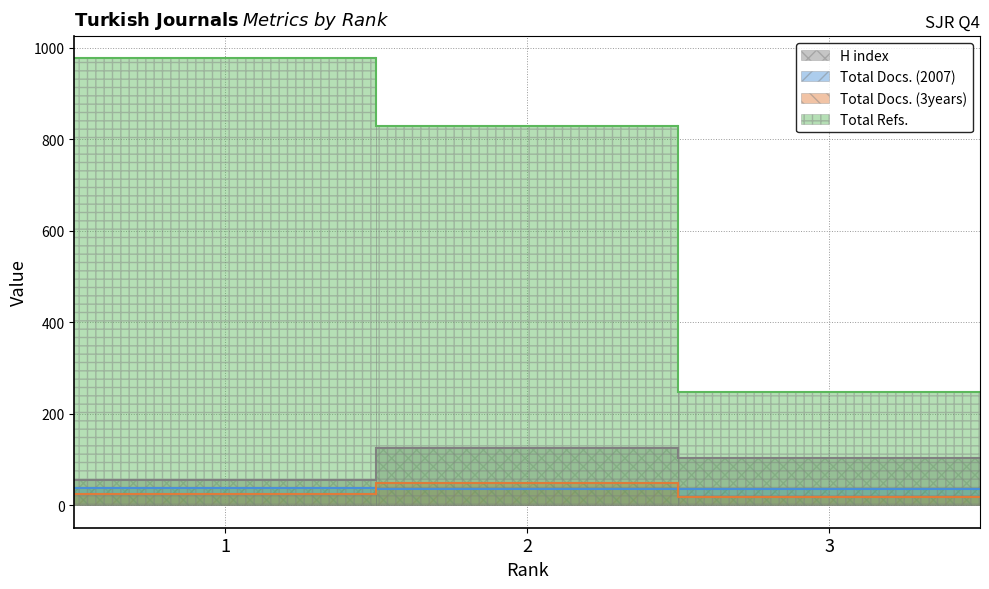

Which series has the largest range (max minus min)?

Total Refs.